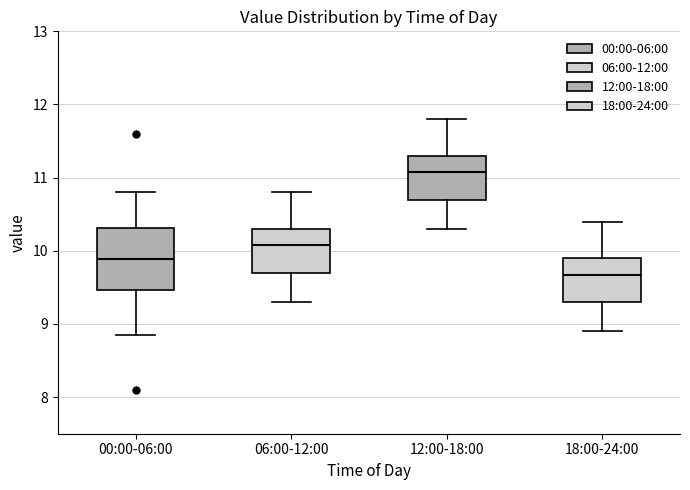

Which box's median line is the highest?

12:00-18:00